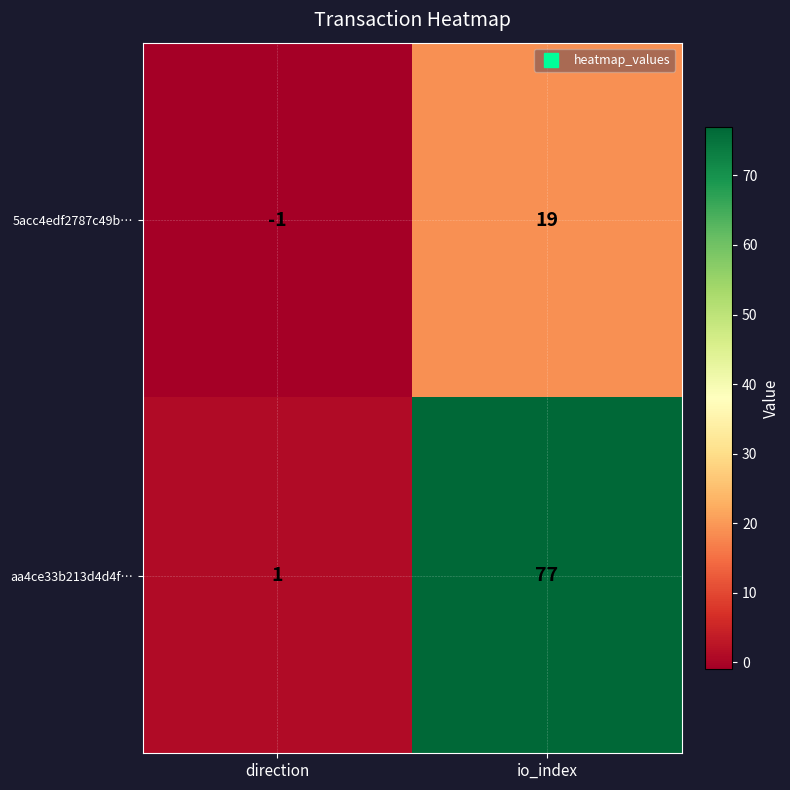

At direction, list the series in order from largest to smallest.

aa4ce33b213d4d4f…, 5acc4edf2787c49b…